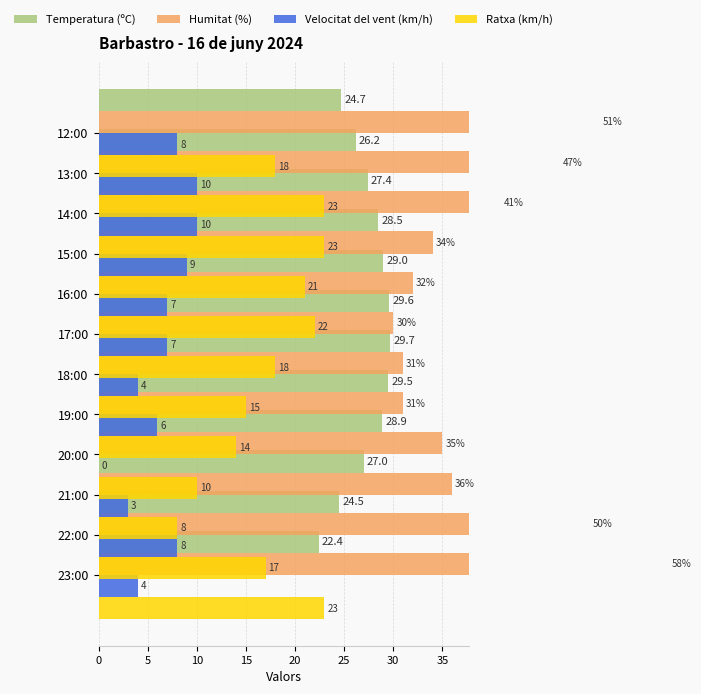

What is the value of the Temperatura (ºC) bar at the 6th from the left?

29.7